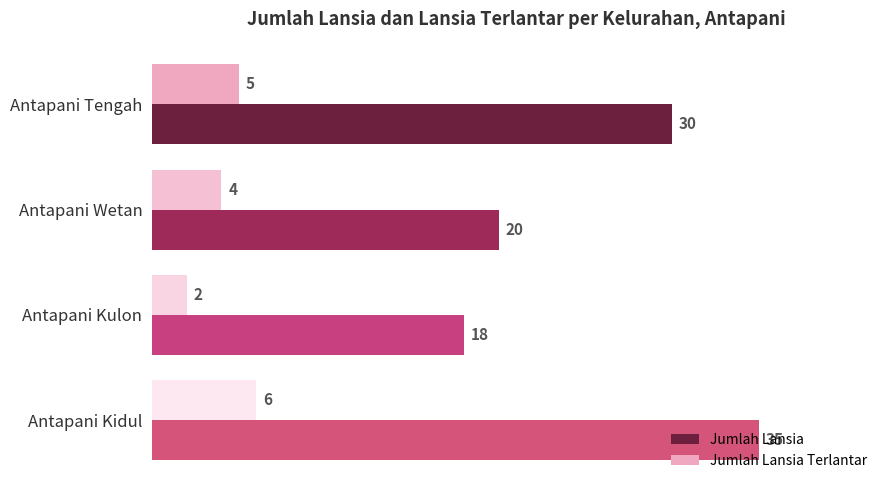

Which category has the highest value in the Jumlah Lansia series?

Antapani Kidul